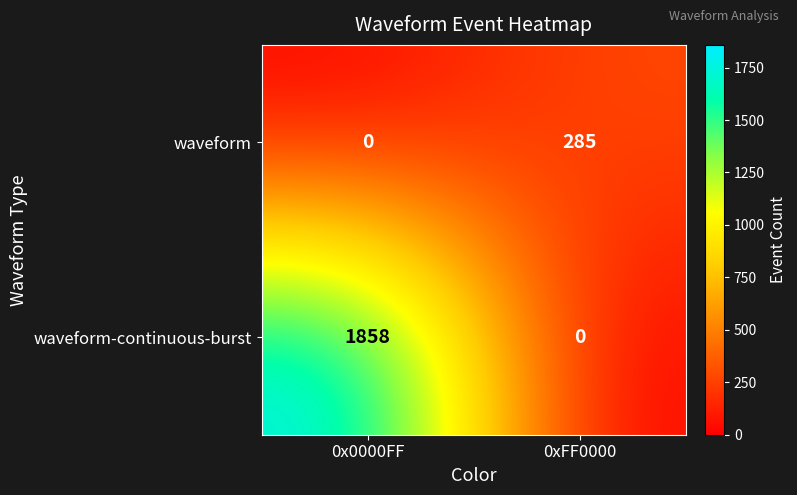

Which series has the largest range (max minus min)?

waveform-continuous-burst